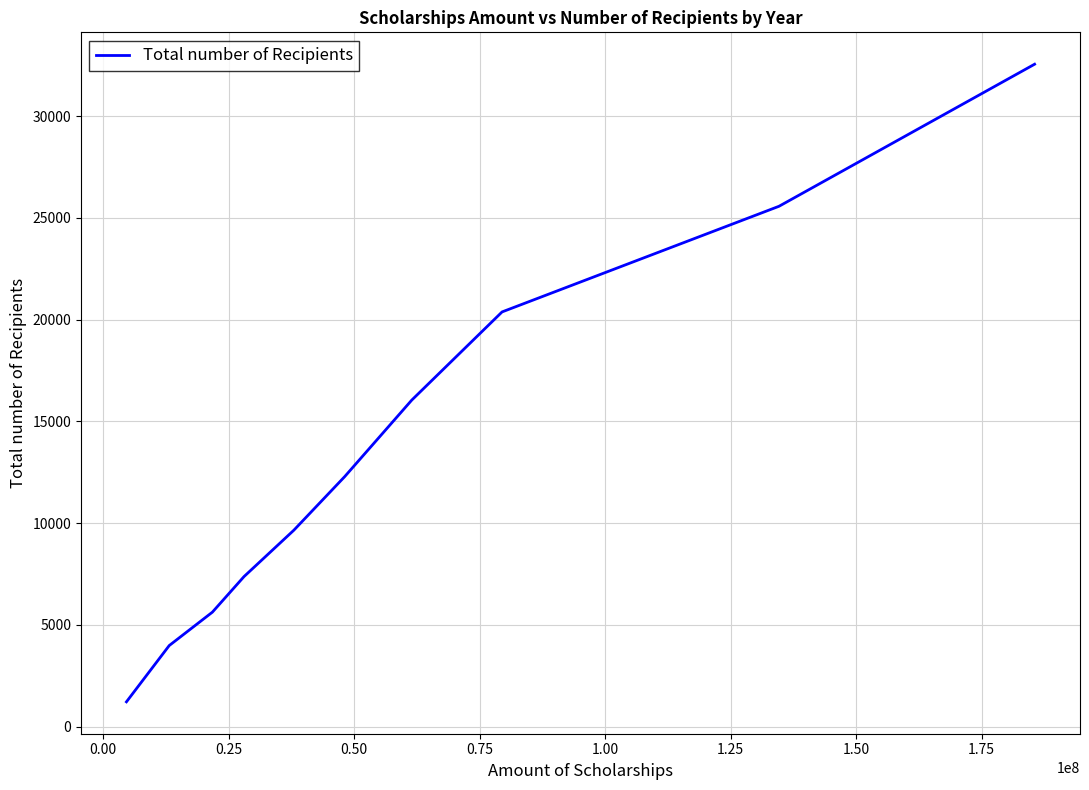

What is the maximum value shown in the chart?

32549